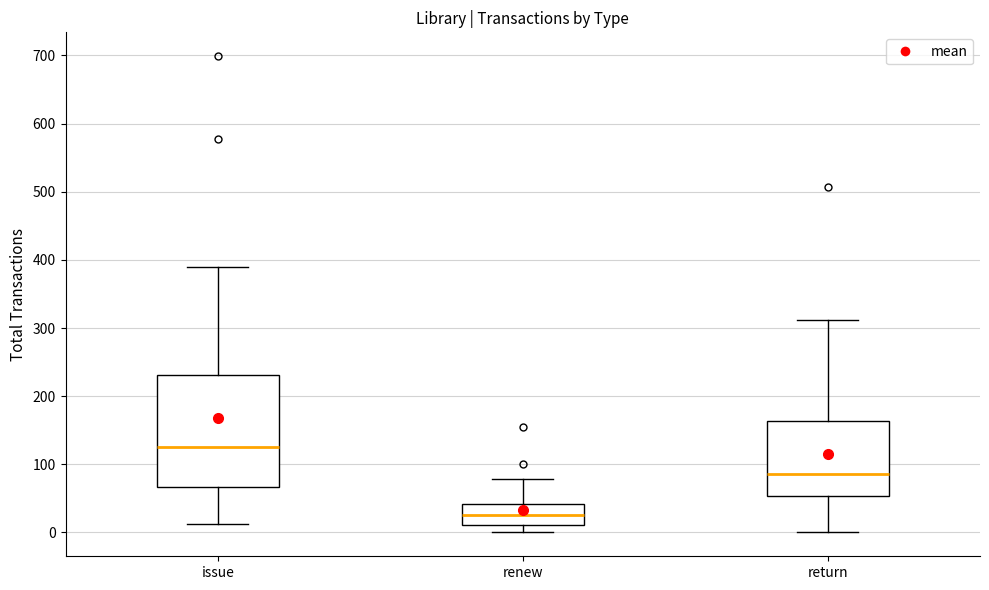

Reading left to right, read every box against the y-axis: the position of its median line, the range the box covers, and the ends of its whiskers. The values are not printed on the chart, so give them approximately, as read against the axis.

issue: median 130, box 70 to 230, whiskers 10 to 390
renew: median 30, box 10 to 40, whiskers 0 to 80
return: median 90, box 50 to 160, whiskers 0 to 310